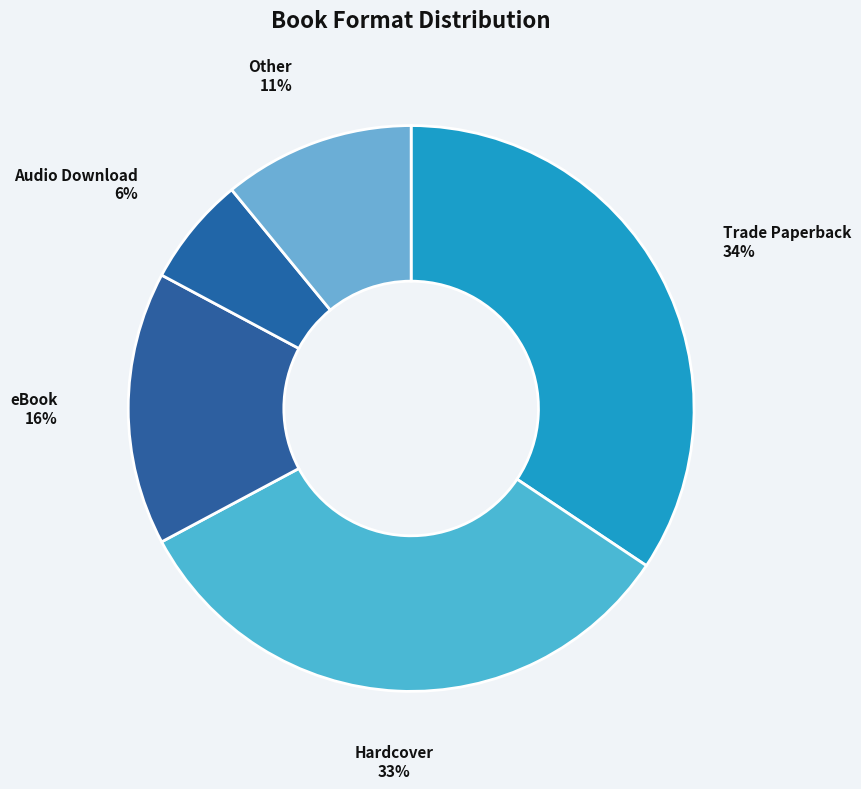

Which slice is the largest?

Trade Paperback